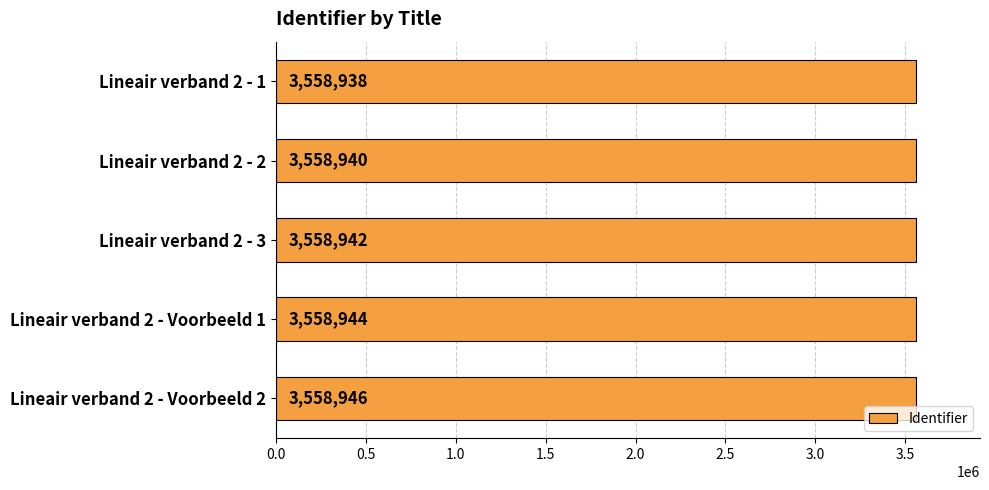

Approximately how many times larger is the value at Lineair verband 2 - 2 compared to Lineair verband 2 - Voorbeeld 1?

1.0